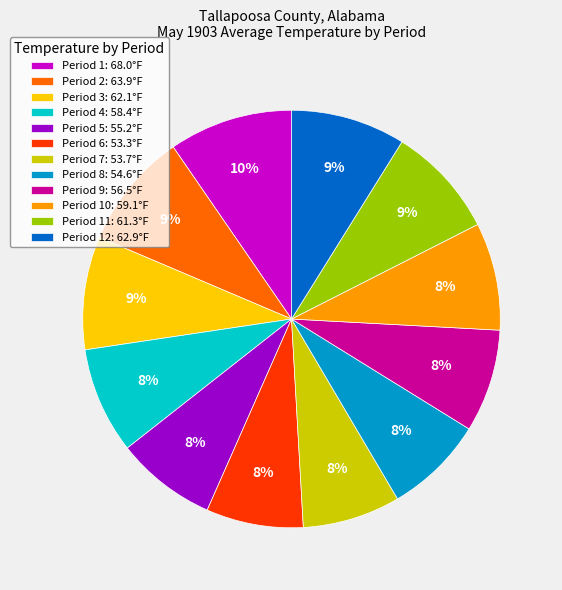

What is the largest slice in the pie chart?

Period 1: 68.0°F